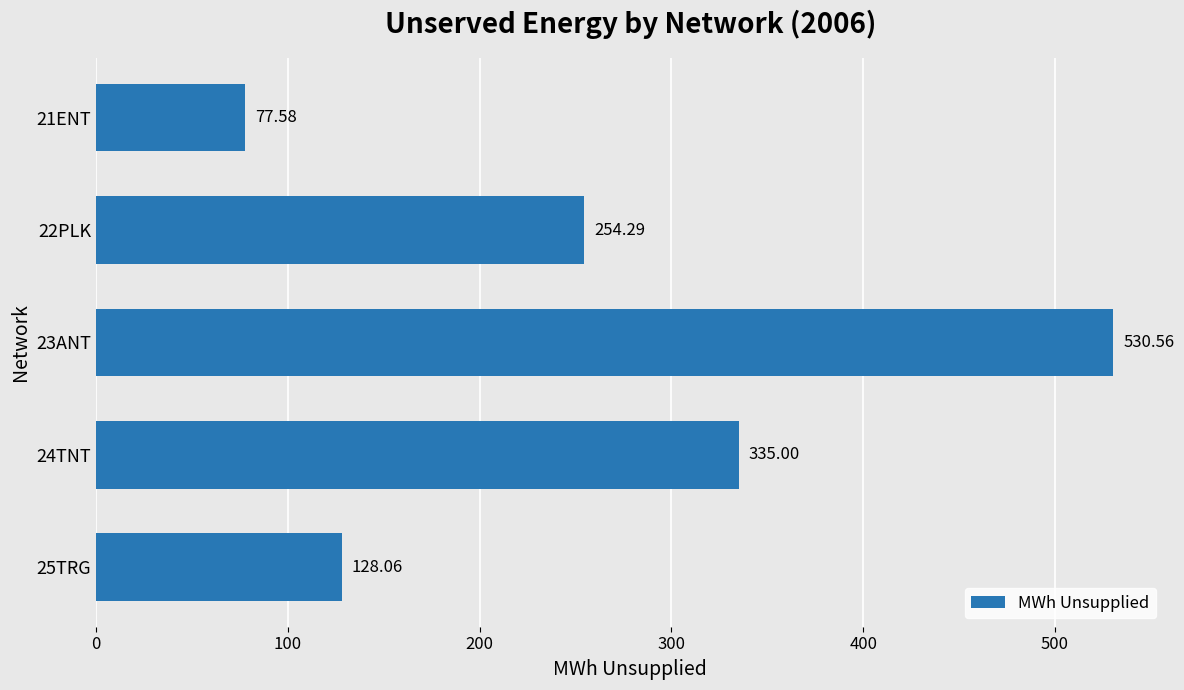

What is the change in value from 23ANT to 25TRG?

-402.5